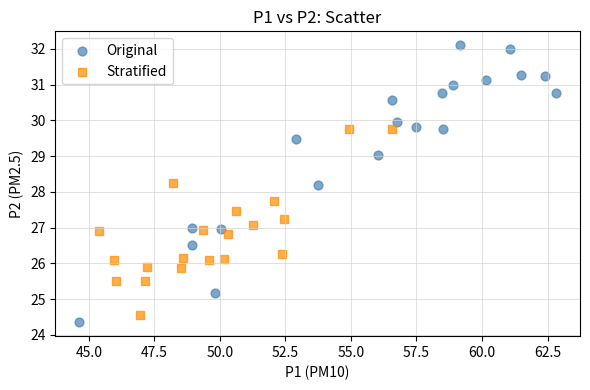

Which series contains the lowest Y value?

Original